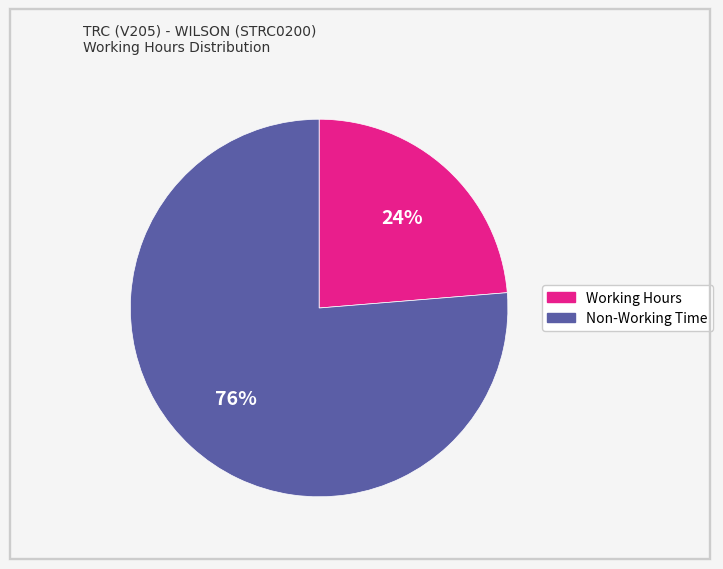

Is there any slice that represents more than half of the pie?

Yes